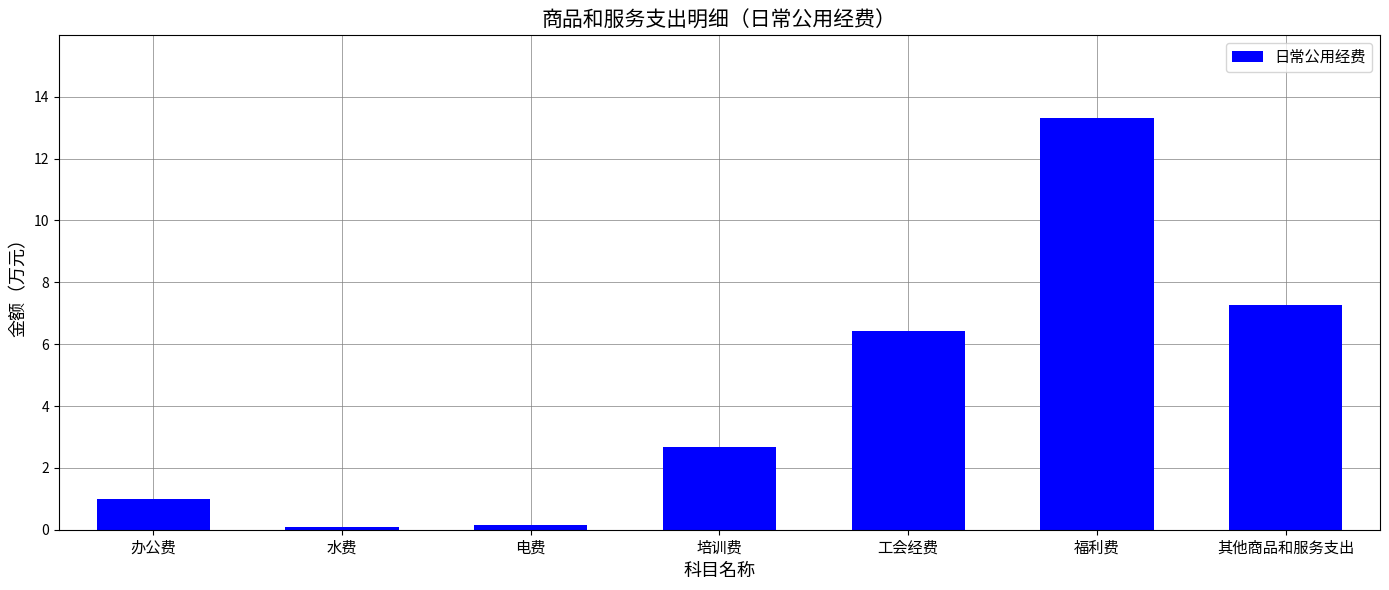

The chart shows a value of 13.3 at 福利费. True or false?

True